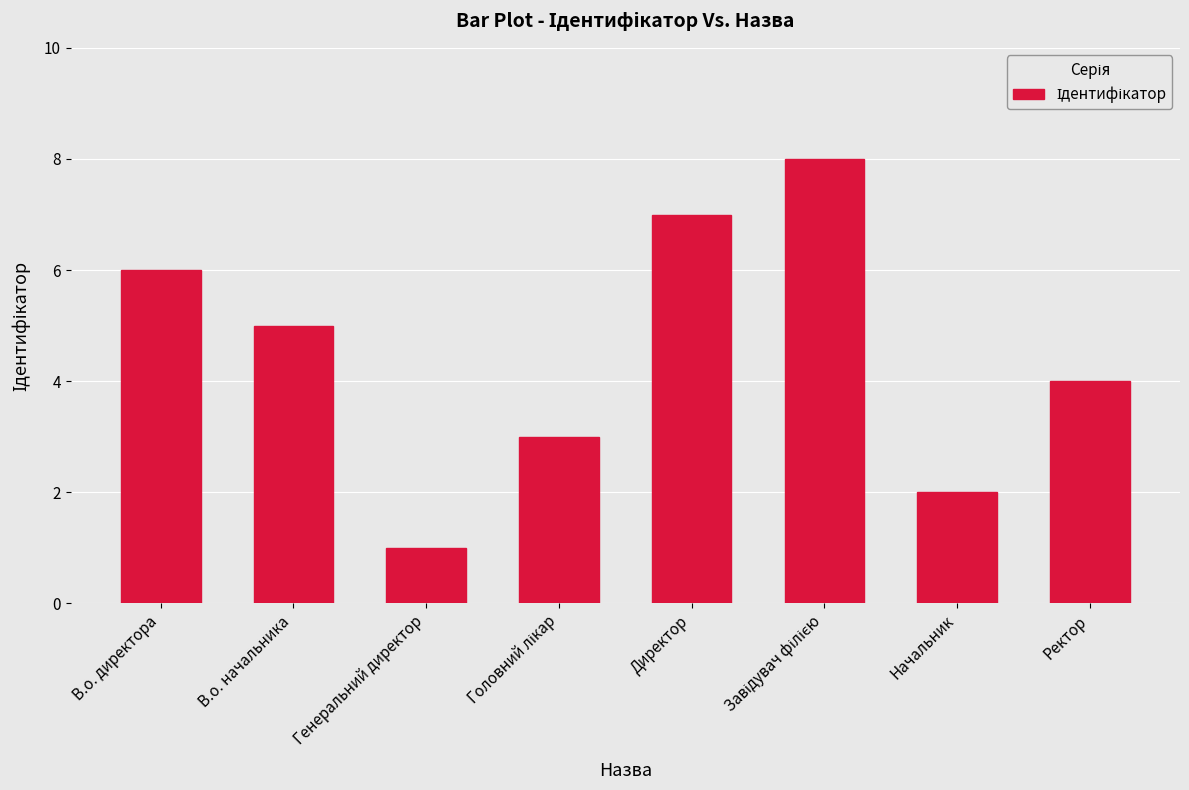

How many values are below 5?

4